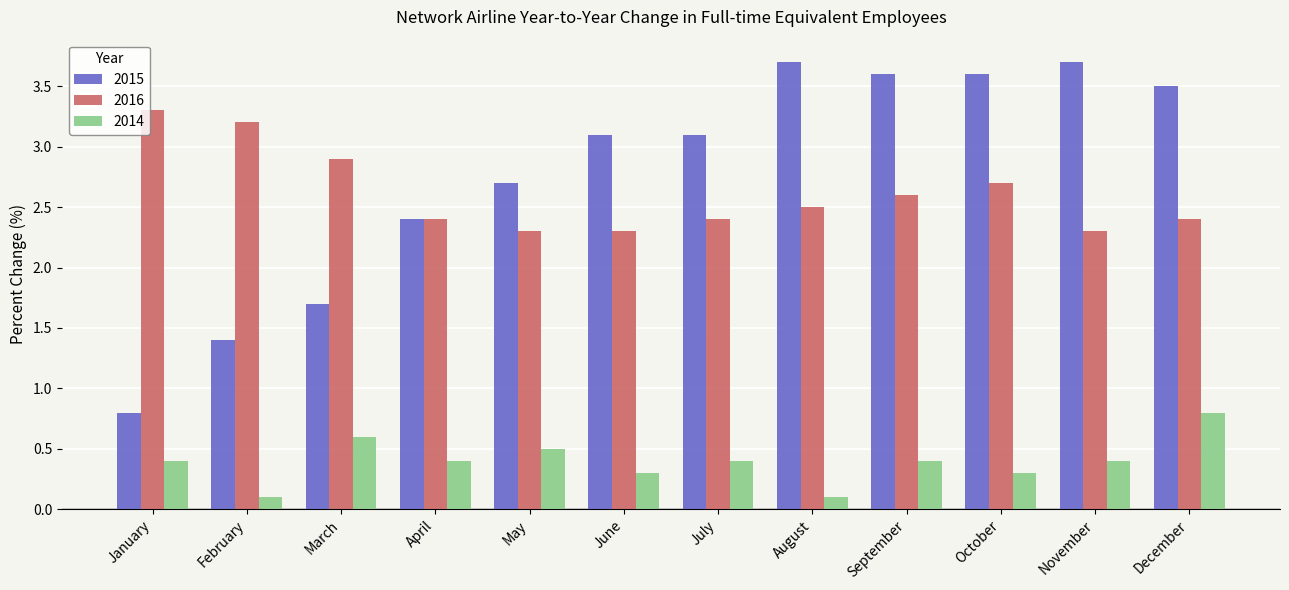

The value of 2015 at May is 1.5. True or false?

False